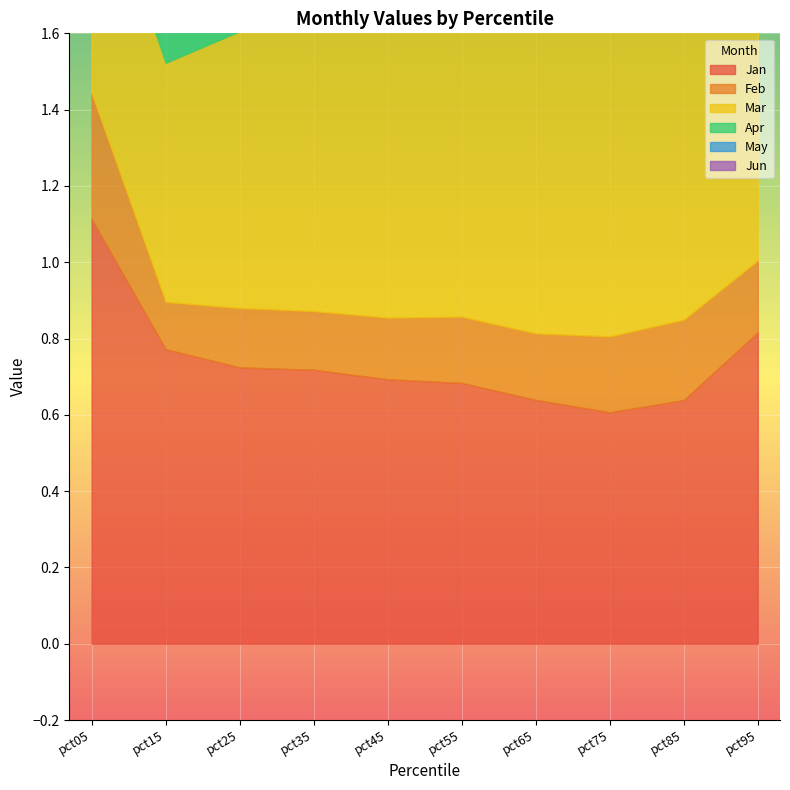

At pct25, list the series in order from smallest to largest.

Feb, Jun, Jan, Mar, Apr, May